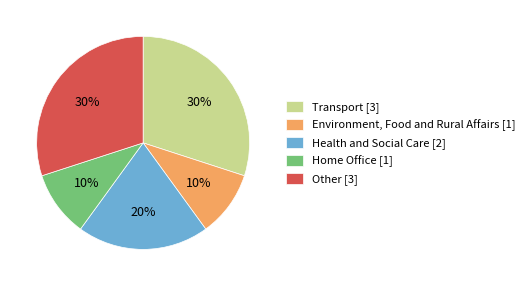

Which has a higher value, Health and Social Care [2] or Home Office [1]?

Health and Social Care [2]